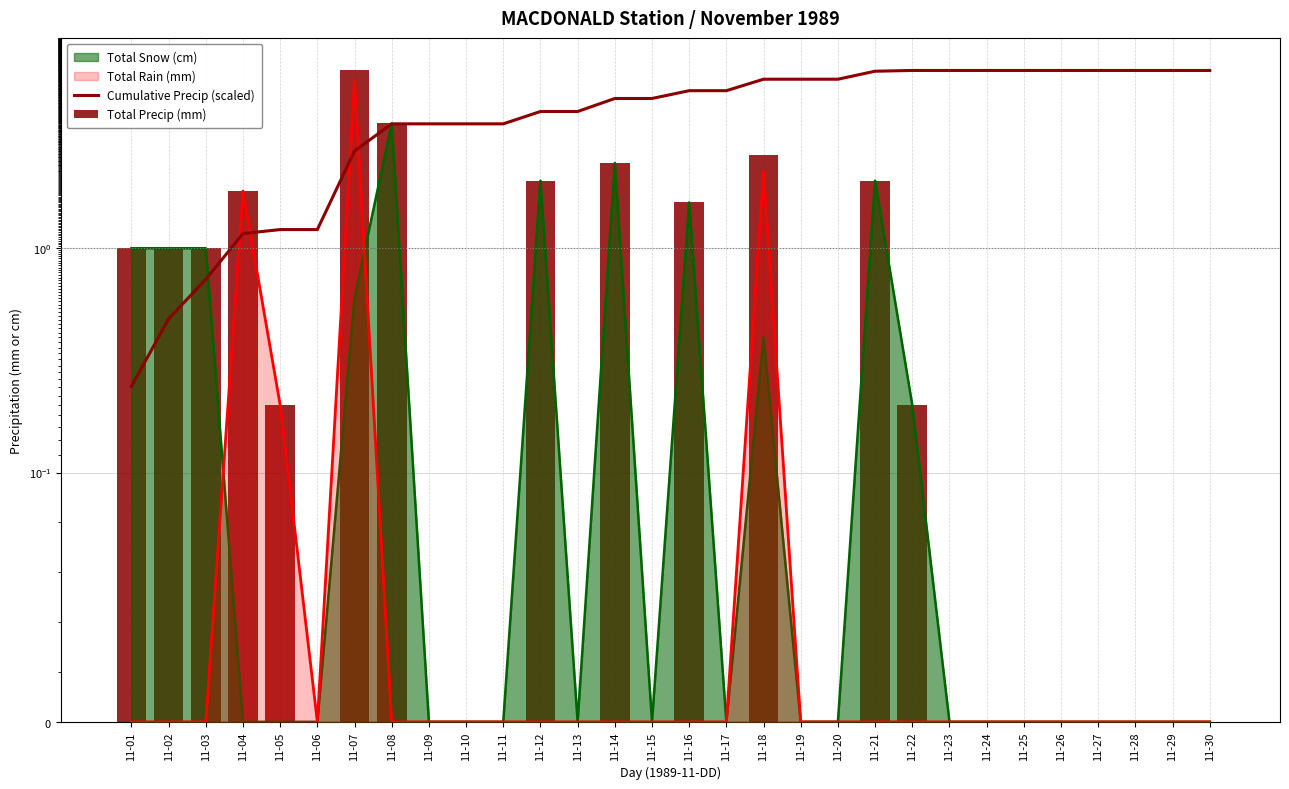

Are the bars horizontal?

No